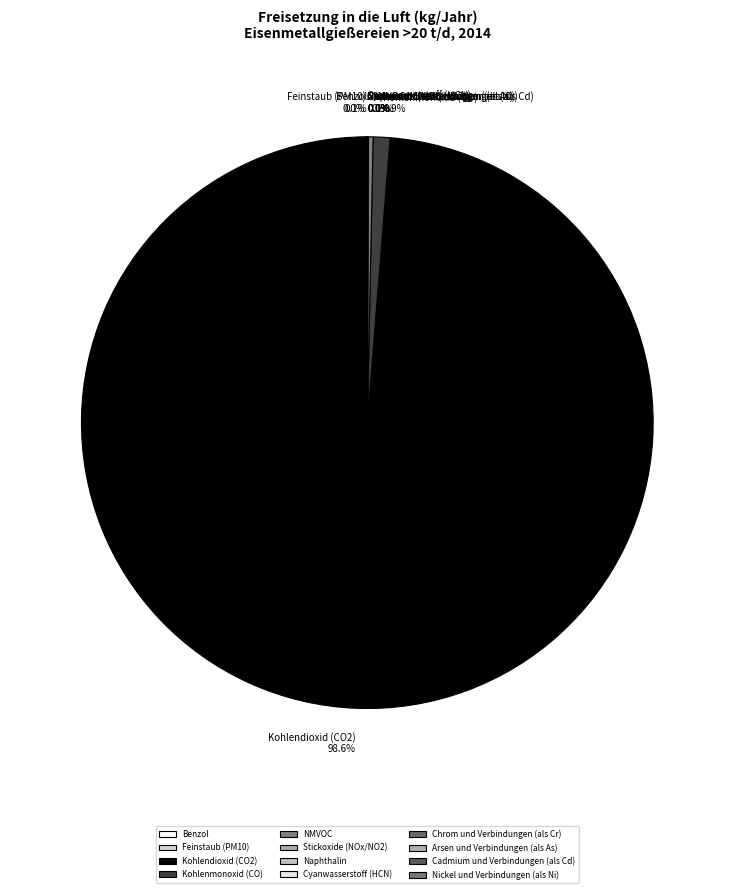

What is the largest slice in the pie chart?

Kohlendioxid (CO2)